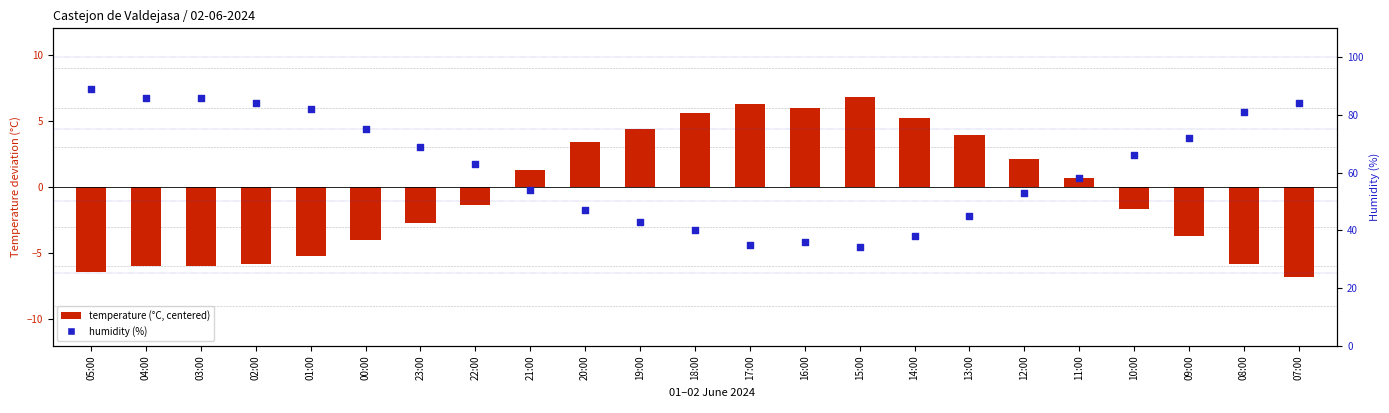

At which category is the sum across all series the highest?

05:00